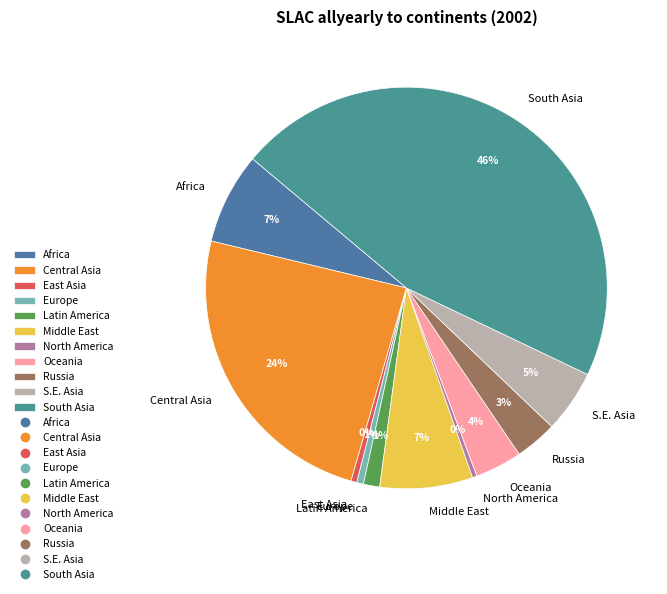

Is the sum of Europe and Russia greater than half?

No